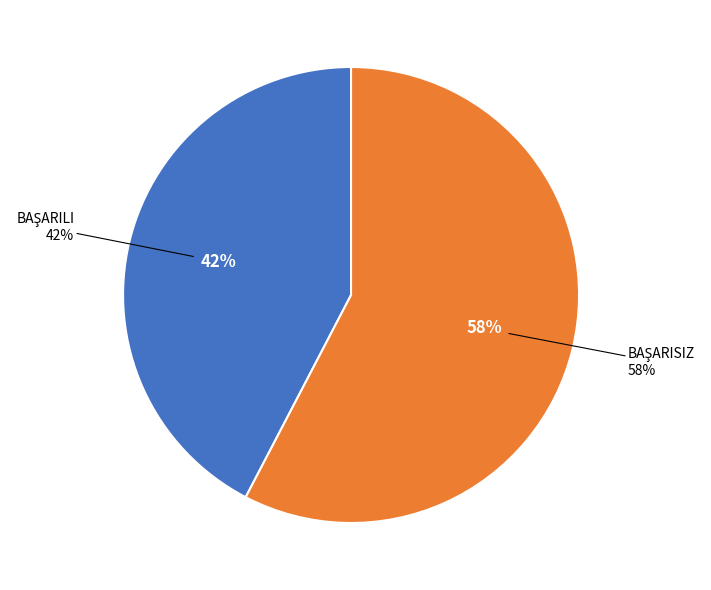

Which category has the smallest portion of the pie?

BAŞARILI